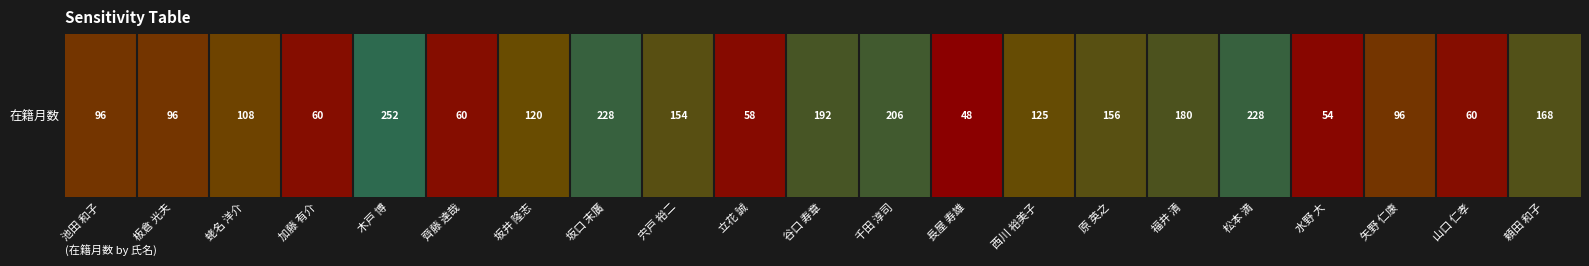

At which label does the data first exceed 120?

木戸 博